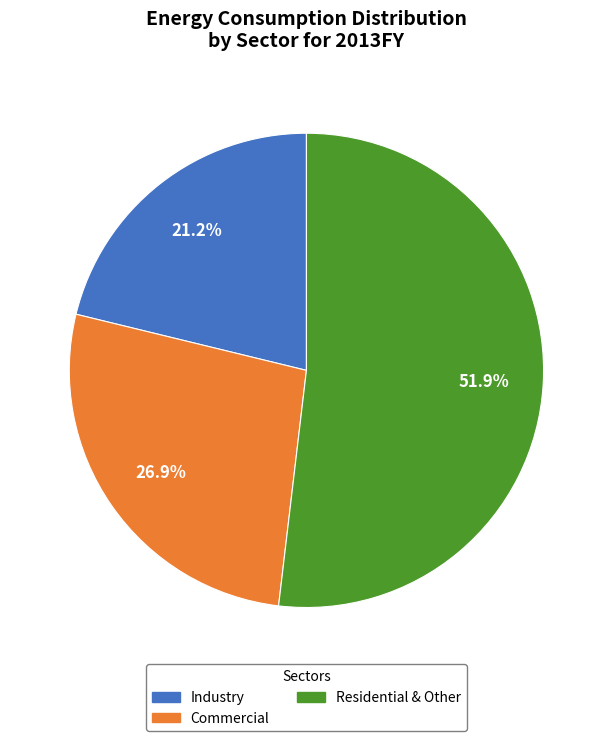

What is the ratio of the value at Commercial to the value at Industry?

1.3